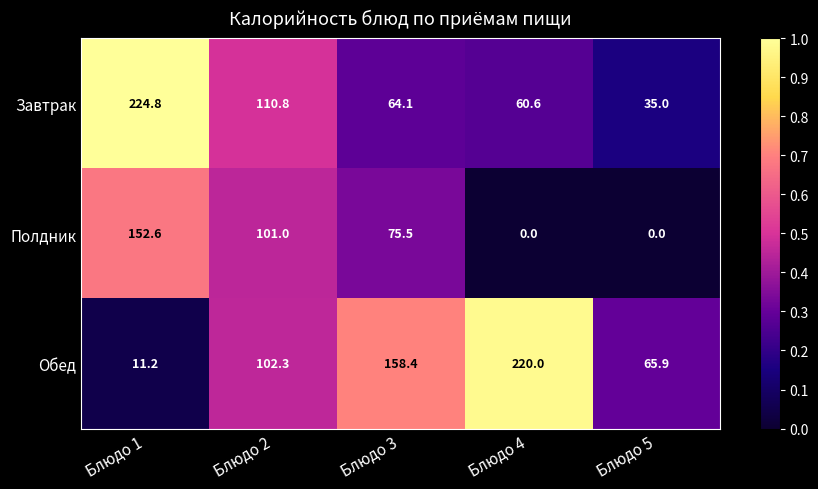

Reading left to right, transcribe all the data shown in this chart.

Завтрак: Блюдо 1=224.8	Блюдо 2=110.8	Блюдо 3=64.1	Блюдо 4=60.6	Блюдо 5=35.0
Полдник: Блюдо 1=152.6	Блюдо 2=101.0	Блюдо 3=75.5	Блюдо 4=0.0	Блюдо 5=0.0
Обед: Блюдо 1=11.2	Блюдо 2=102.3	Блюдо 3=158.4	Блюдо 4=220.0	Блюдо 5=65.9